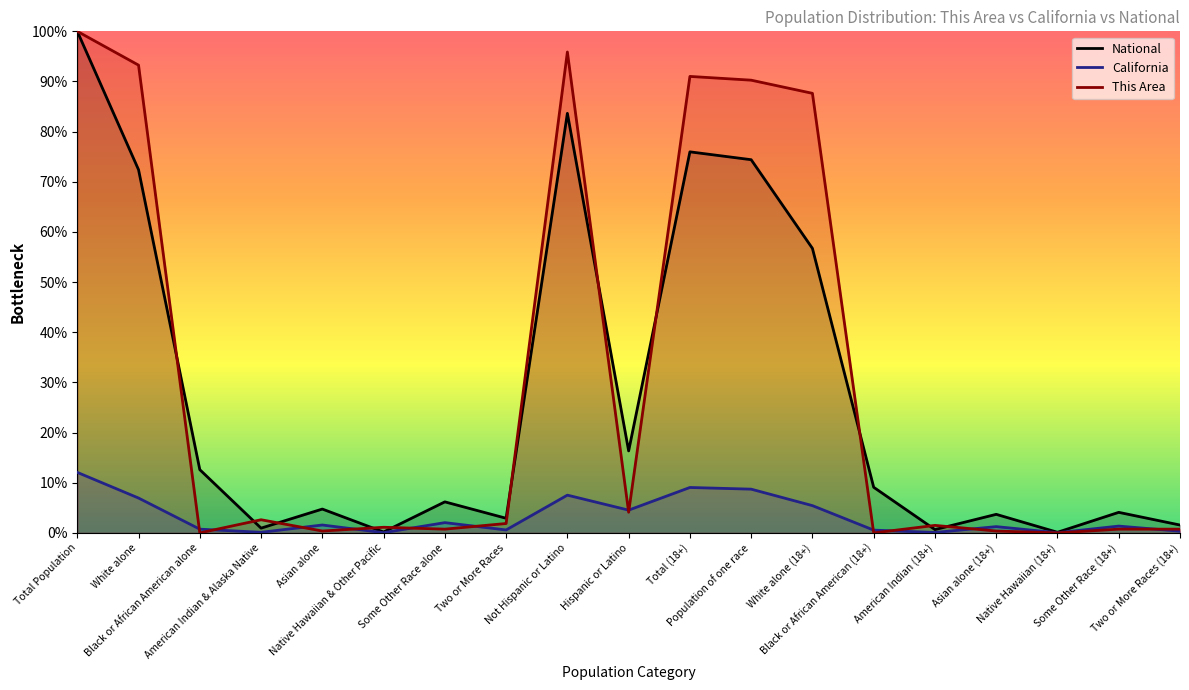

At Total Population, list the series in order from largest to smallest.

National, This Area, California